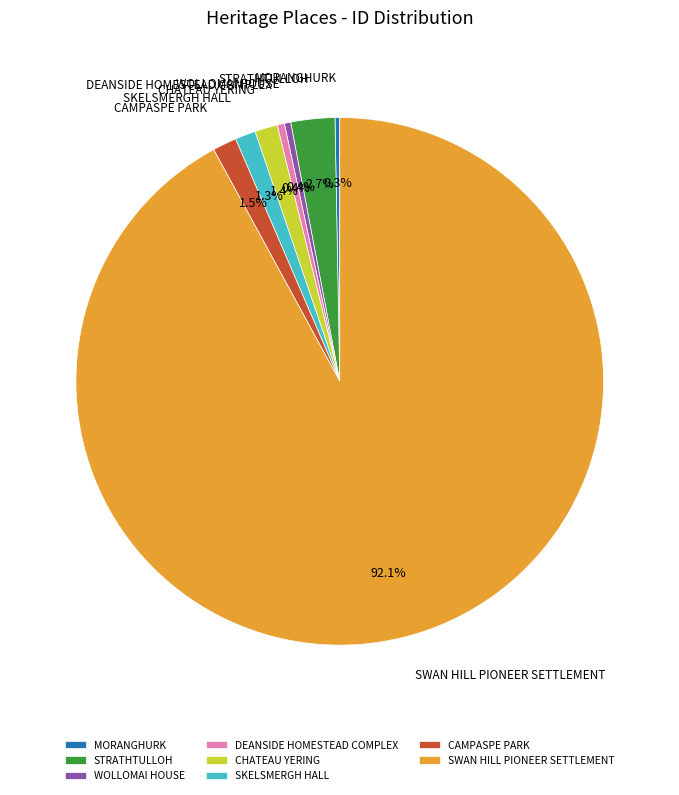

Is SKELSMERGH HALL the majority of the pie?

No